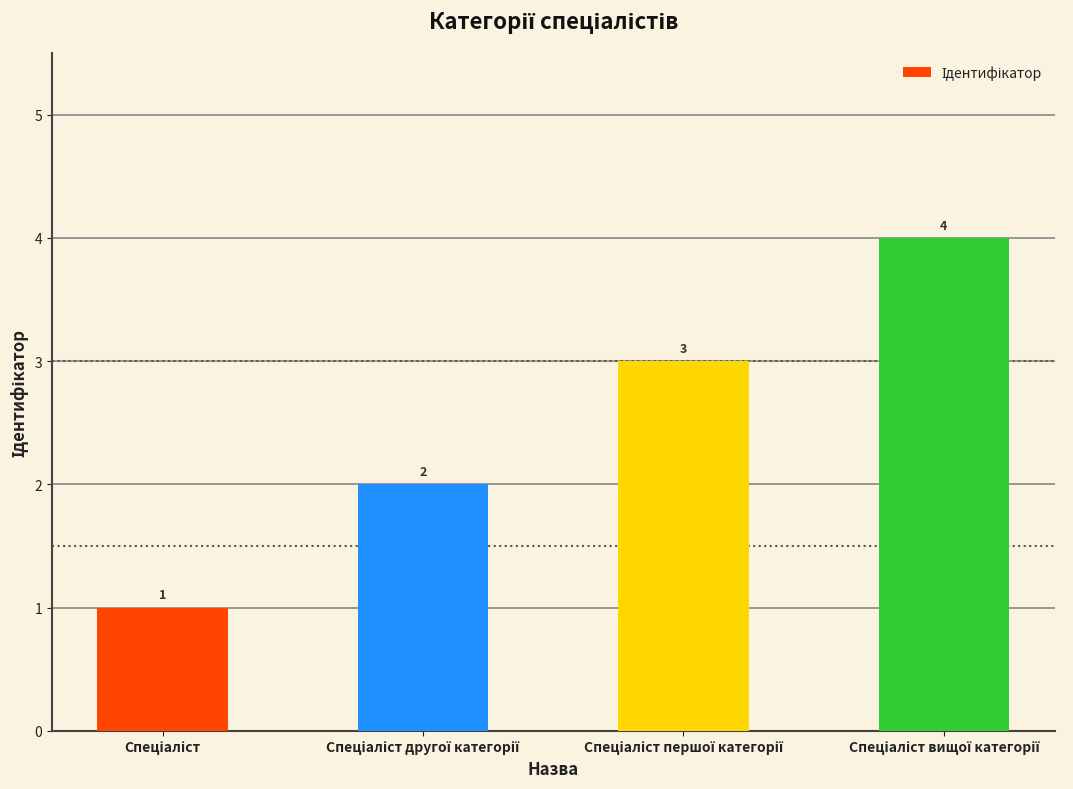

What is the sum of all values?

10